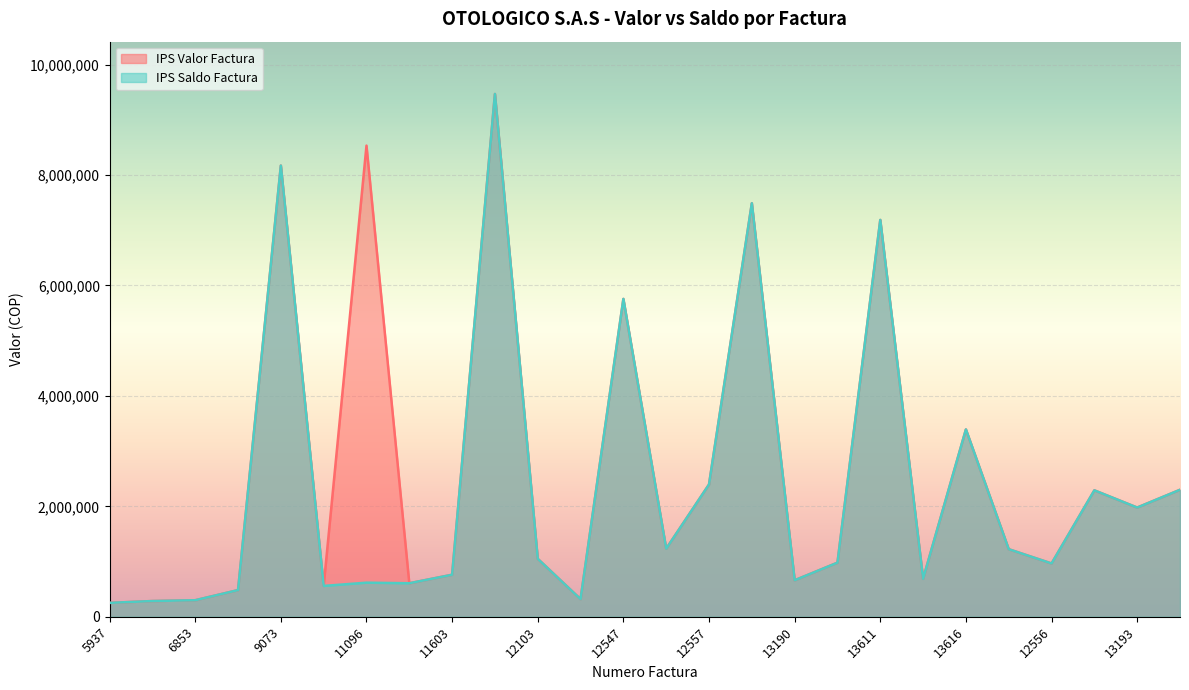

Reading left to right, list all the values displayed in this chart.

IPS Valor Factura: 251873	285000	299665	483276	8170728	558938	8532821	607253	761192	9468049	1049365	318600	5756100	1232800	2396000	7488800	661200	980000	7186500	688000	3392500	1223615	965200	2289700	1977800	2299600
IPS Saldo Factura: 251873	285000	299665	483276	8170728	558938	617700	607253	761192	9468049	1049365	318600	5756100	1232800	2396000	7488800	661200	980000	7186500	688000	3392500	1223615	965200	2289700	1977800	2299600